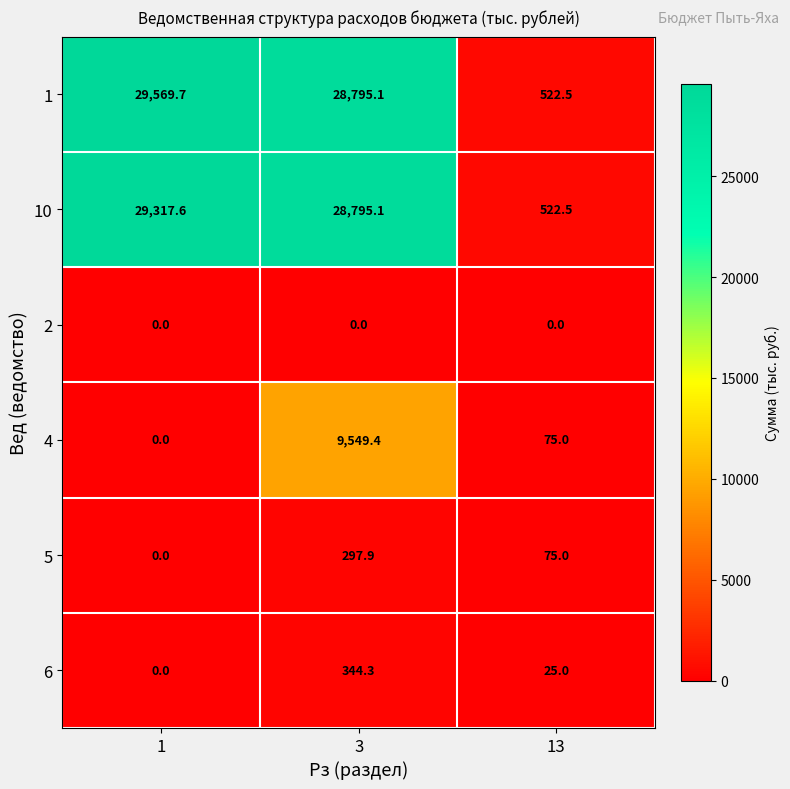

Where is 4 nearest to the value 4774?

13